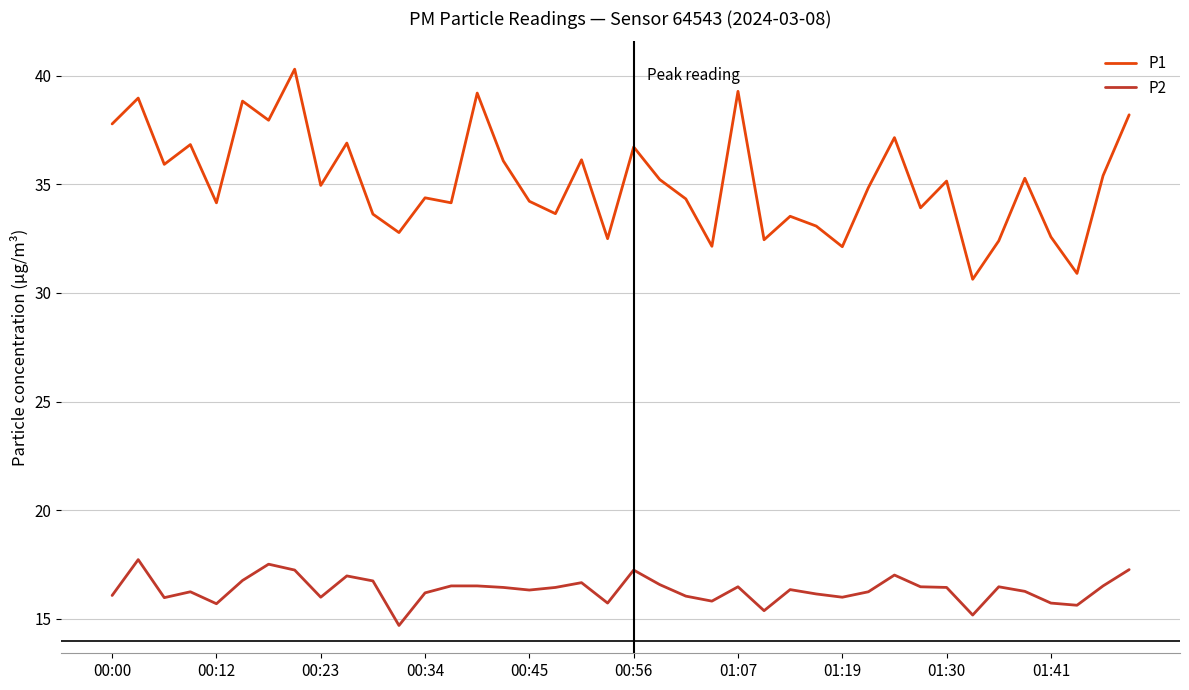

True or false: P1 and P2 intersect in this chart.

False